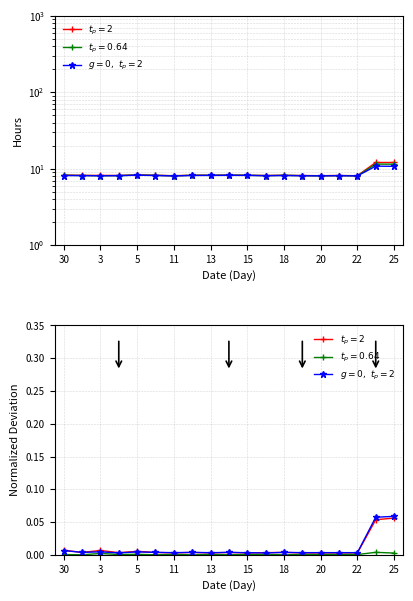

True or false: t_p=2 has a value of 0.0 at 11.

True